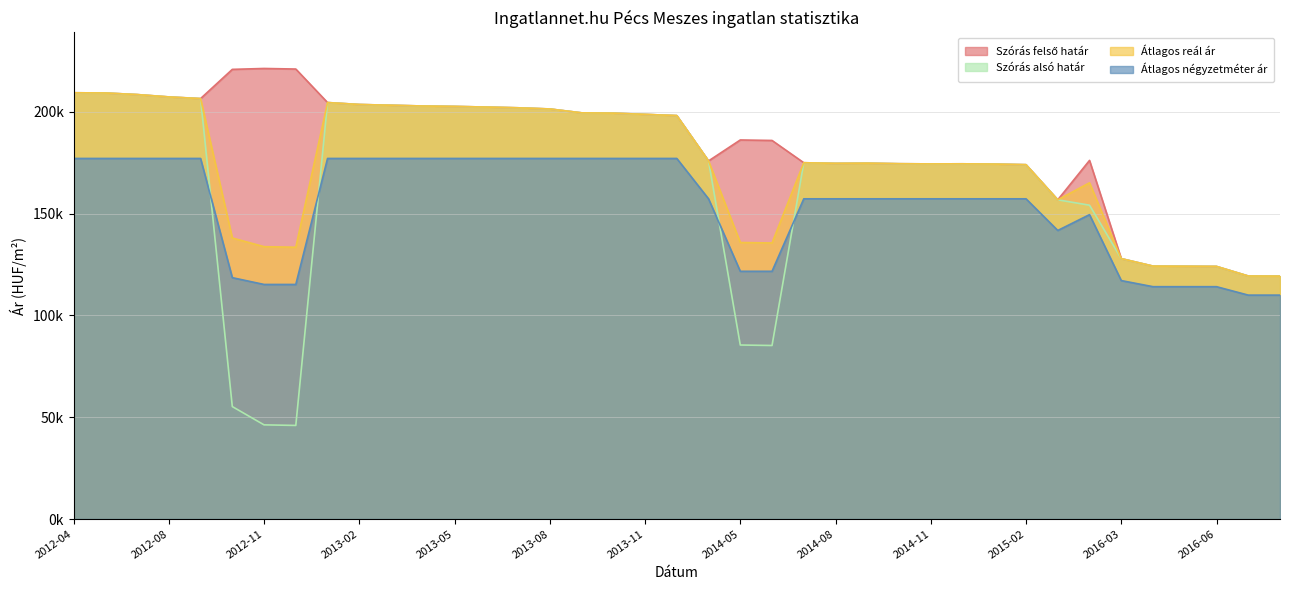

True or false: Szórás felső határ has more than 2 points higher than both neighbors.

True